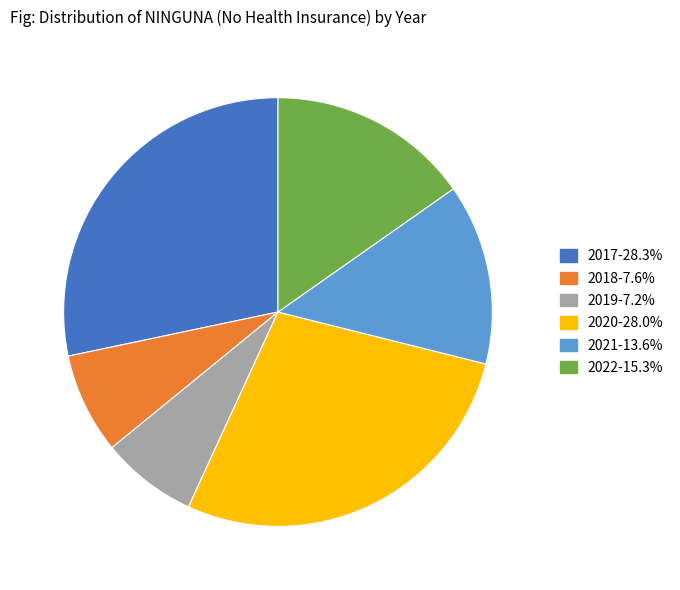

Approximately how many times larger is the value at 2017 compared to 2021?

2.1